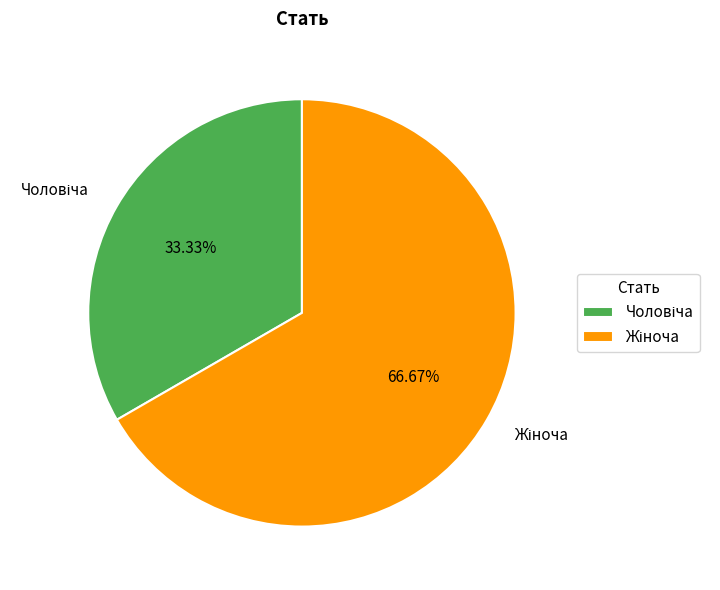

Does any single category account for the majority?

Yes